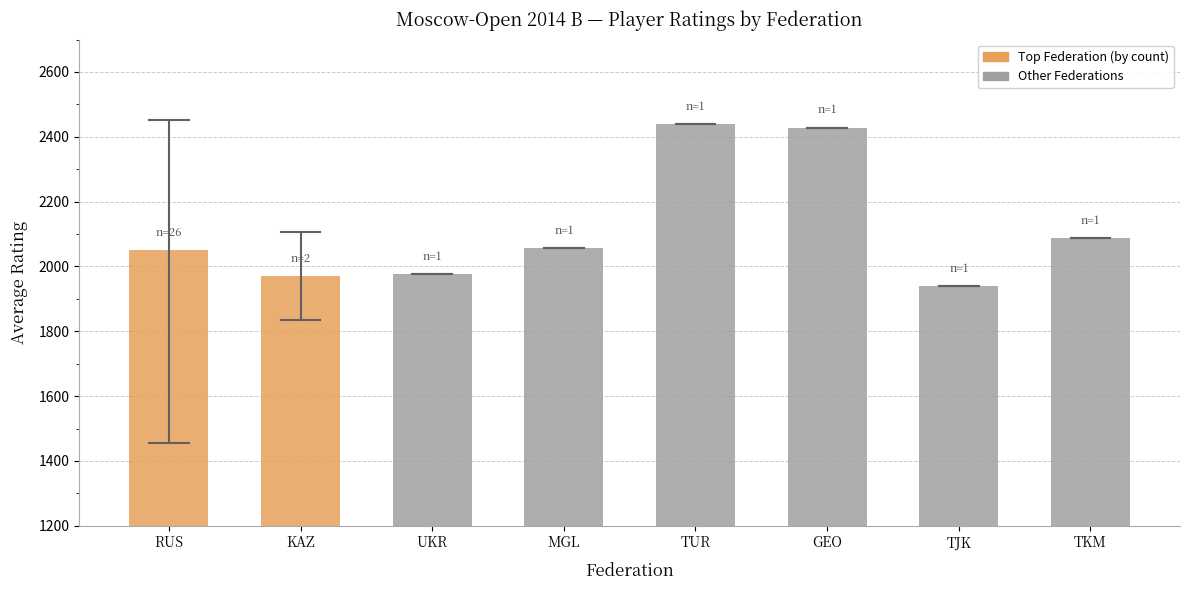

Which has a higher value, KAZ or GEO?

GEO